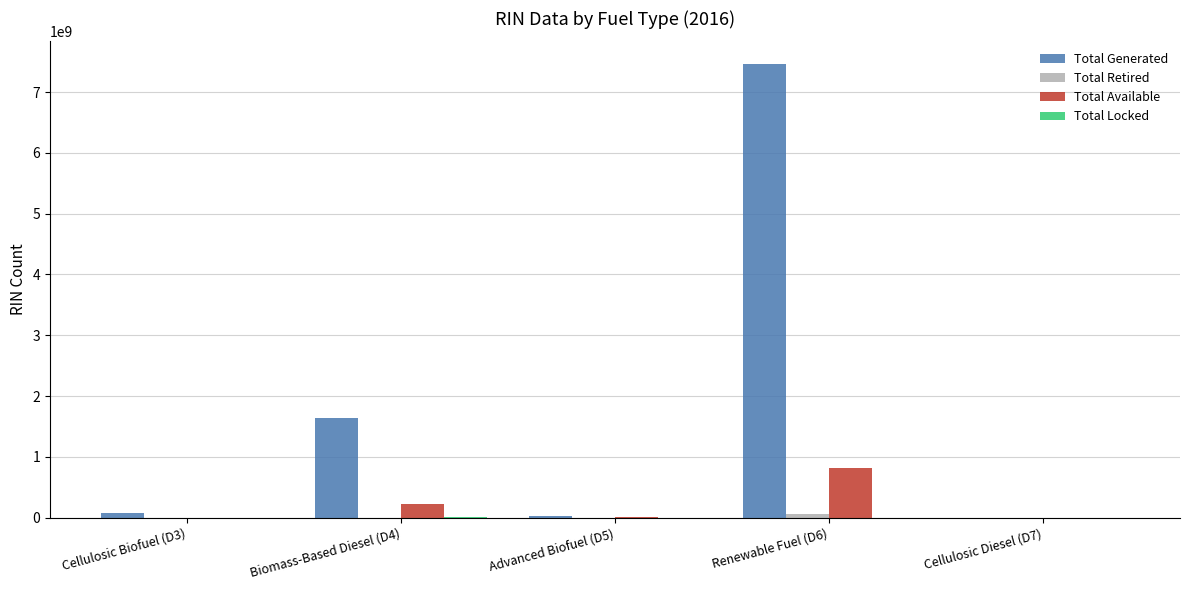

At which category is the sum across all series the highest?

Renewable Fuel (D6)